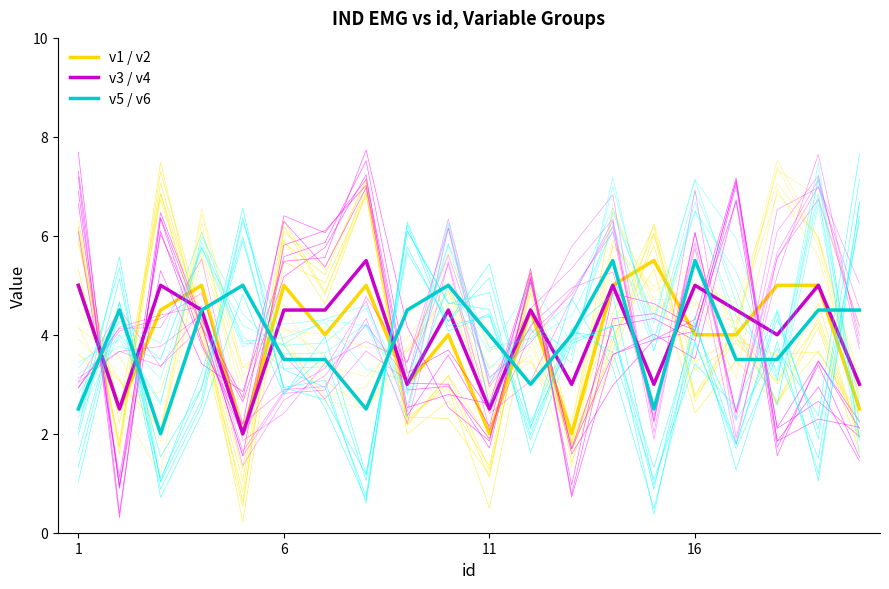

What is the spread (max minus min) of values at 1?

2.5